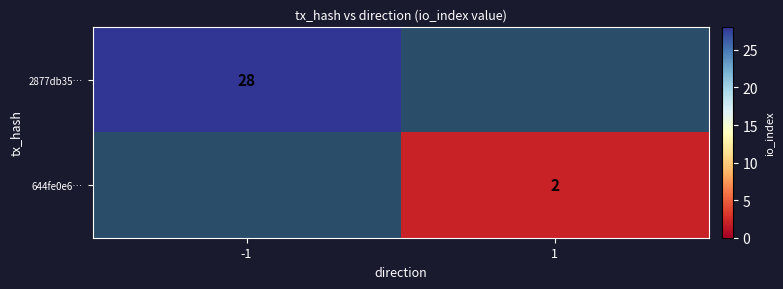

What is the total value across all series at 1?

2